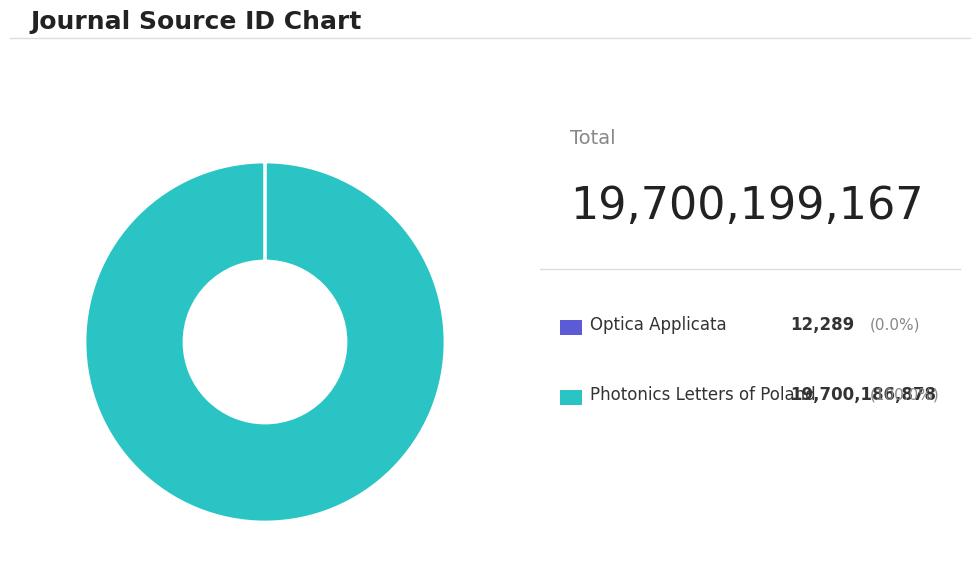

Is there a majority slice in this chart?

Yes